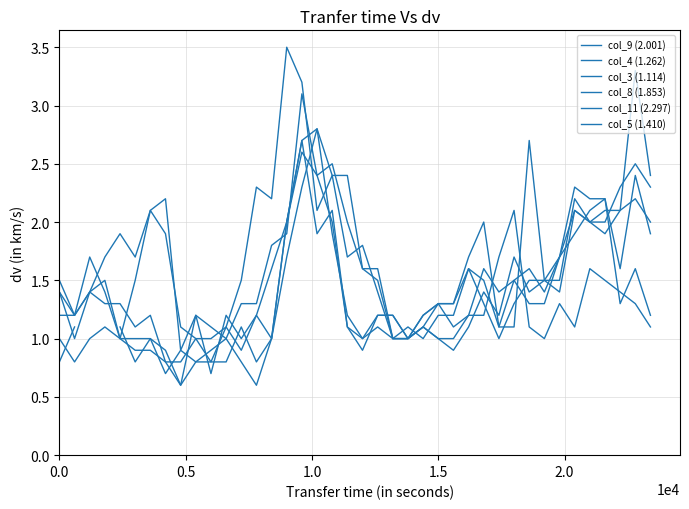

What is the difference between the maximum and second lowest values in the col_8 (1.853) series?

2.0